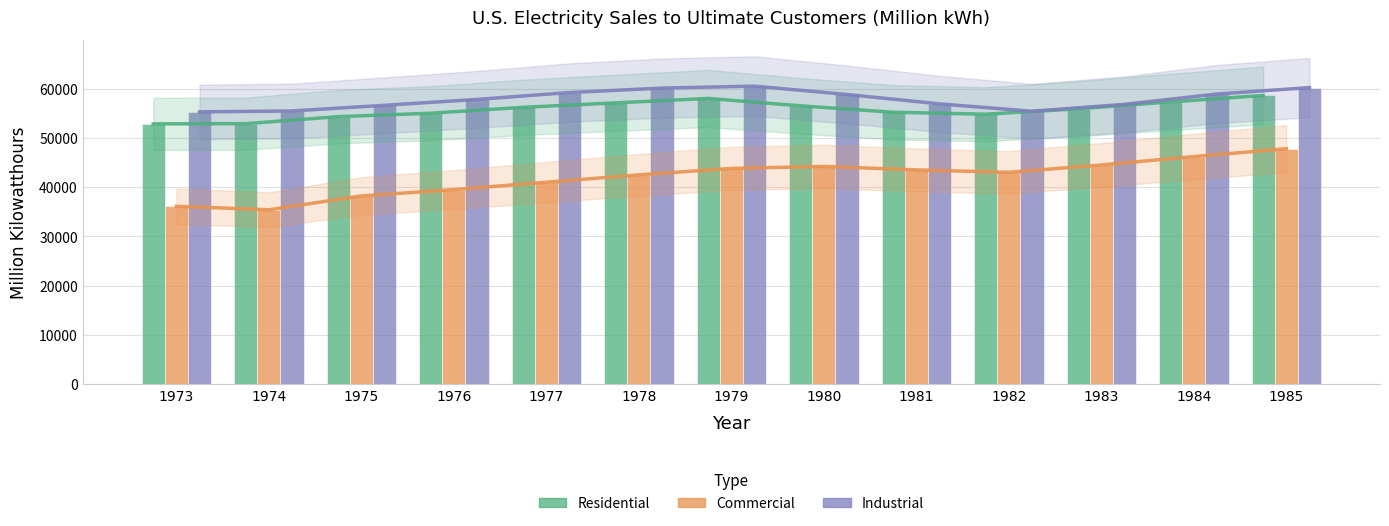

At 1983, list the series in order from largest to smallest.

Industrial, Residential, Commercial